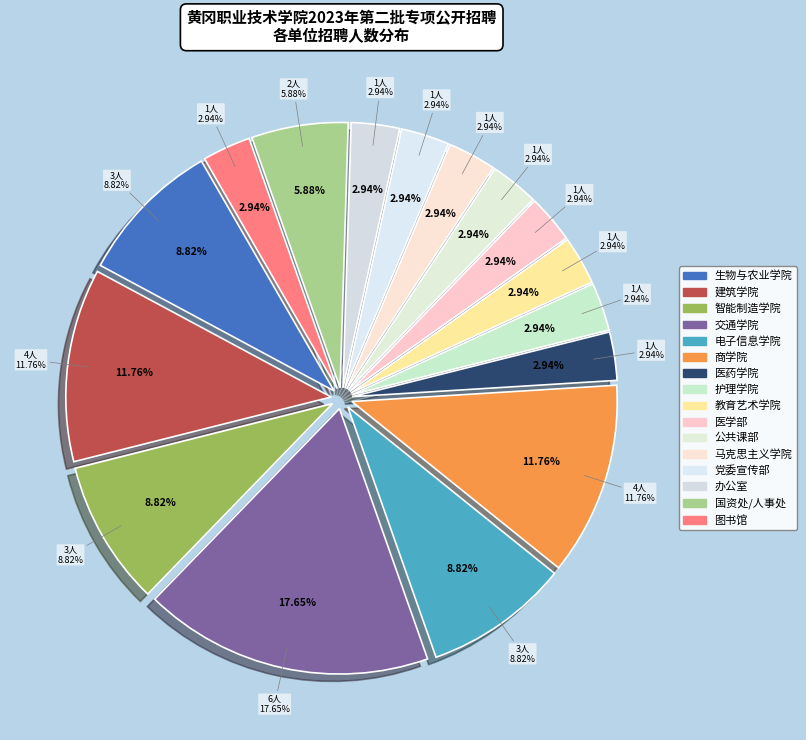

How many slices are in this pie chart?

16